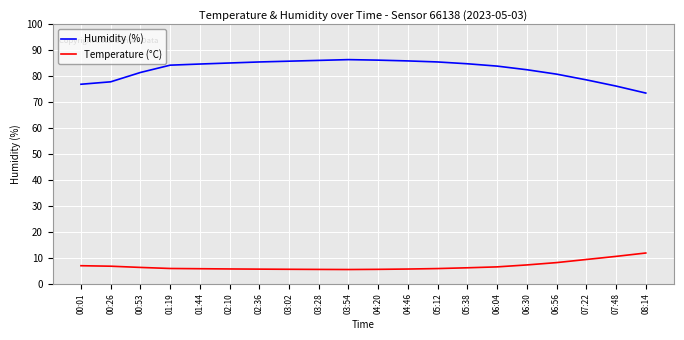

Rank the series by their average value, from highest to lowest.

Humidity (%), Temperature (°C)